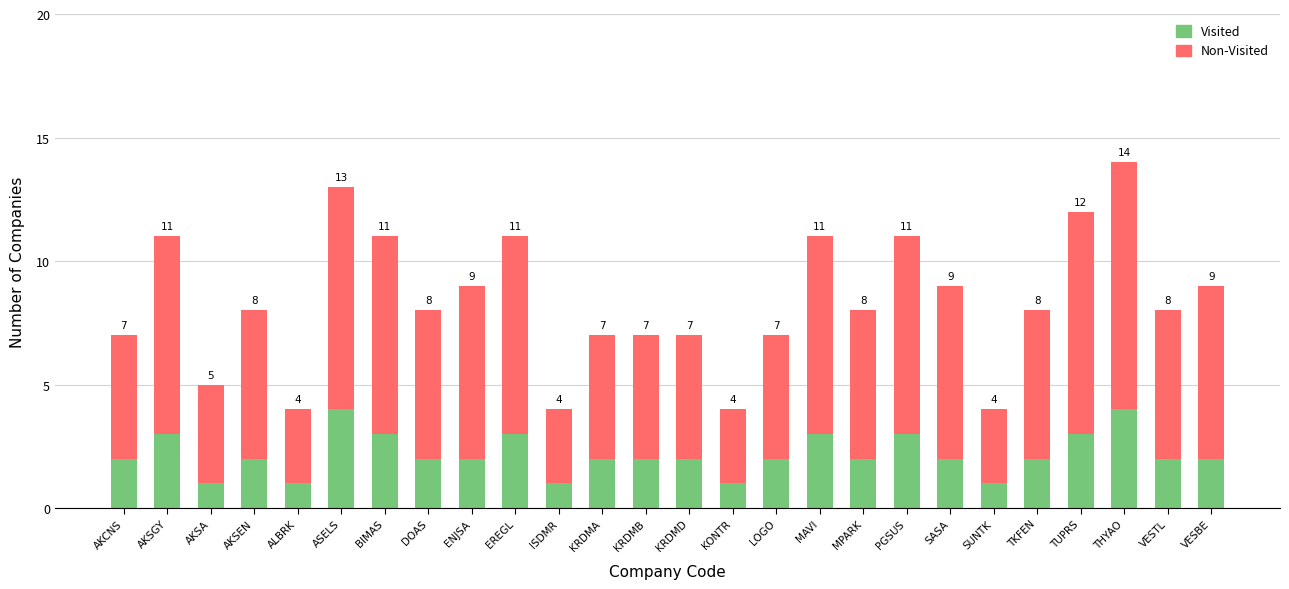

What are all the series names shown in the legend?

Visited, Non-Visited